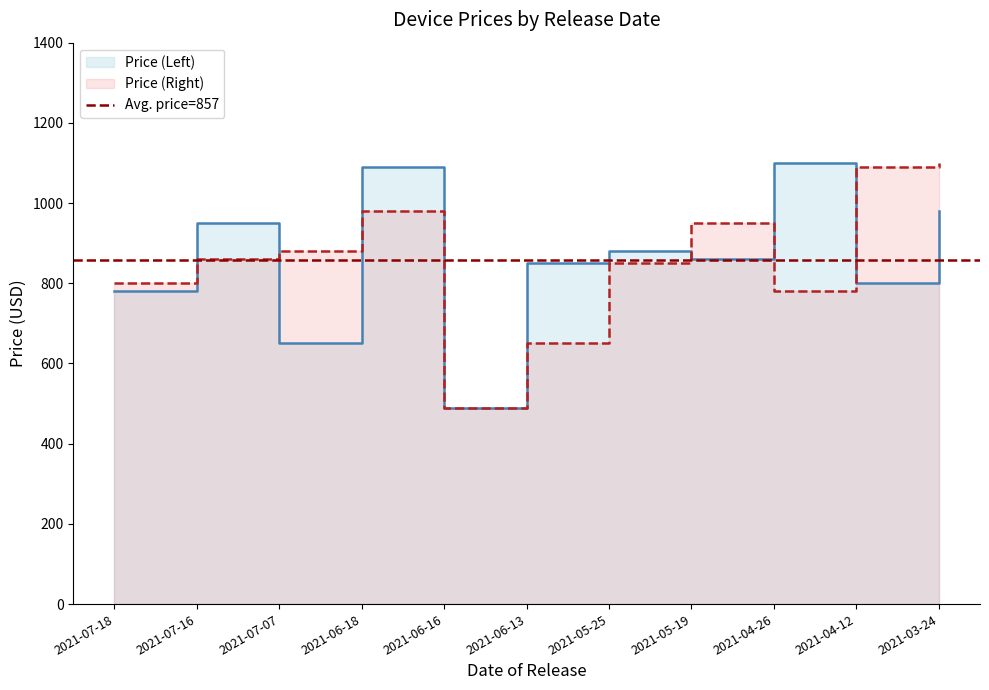

Which series has the largest total across all categories?

Price (Left)